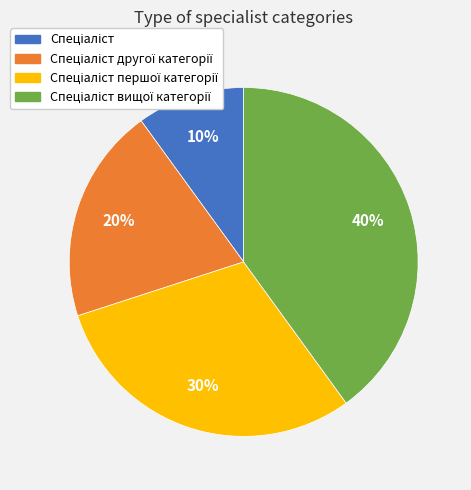

To the nearest percent, what is the average slice percentage?

25%